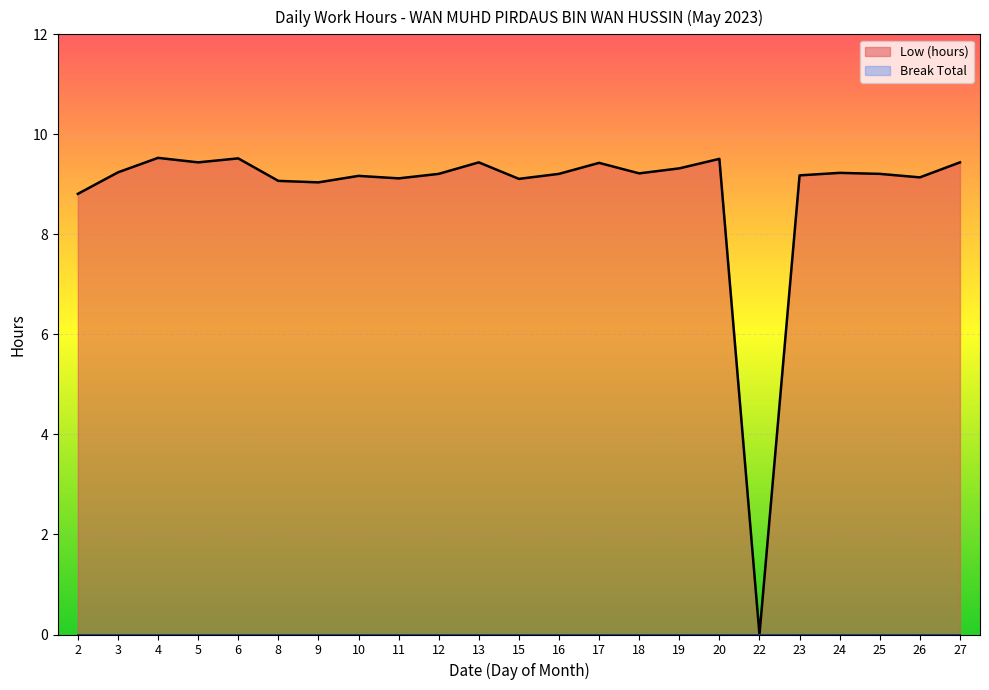

What is the sum of the Low (hours) values at 2 and 9?

17.9